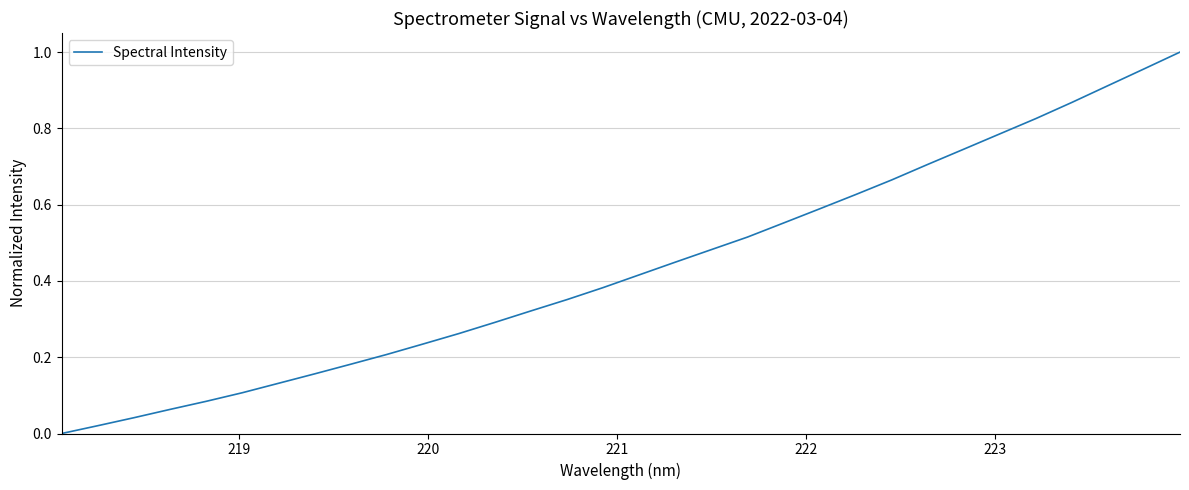

What is the average value?

0.4